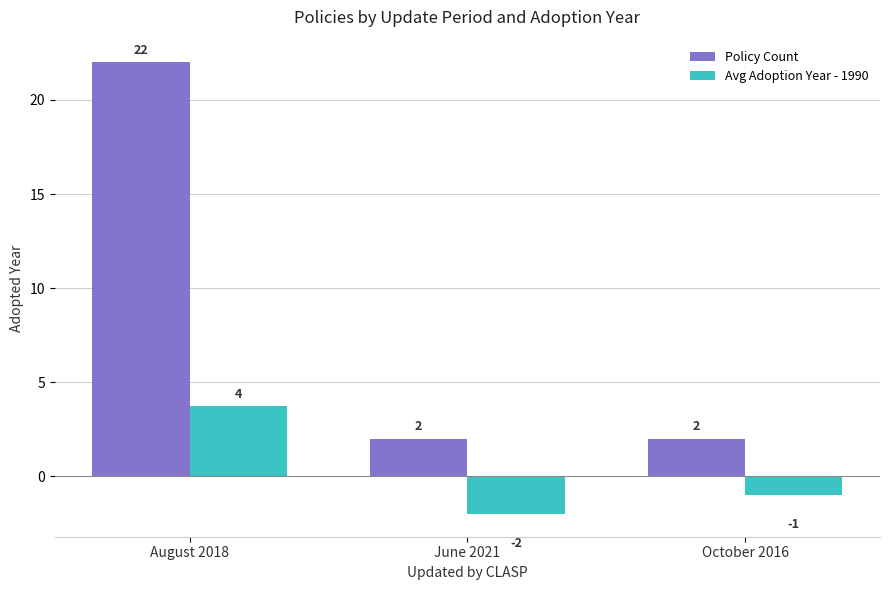

What is the label of the 3rd bar from the left?

October 2016